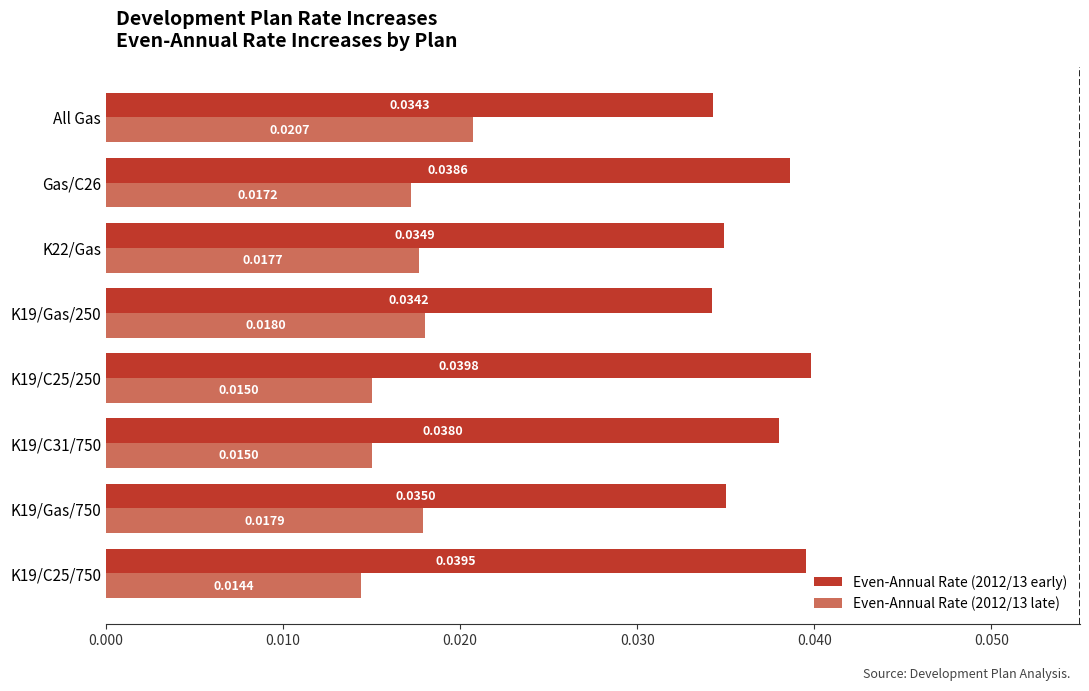

Which series has the largest total across all categories?

Even-Annual Rate (2012/13 early)